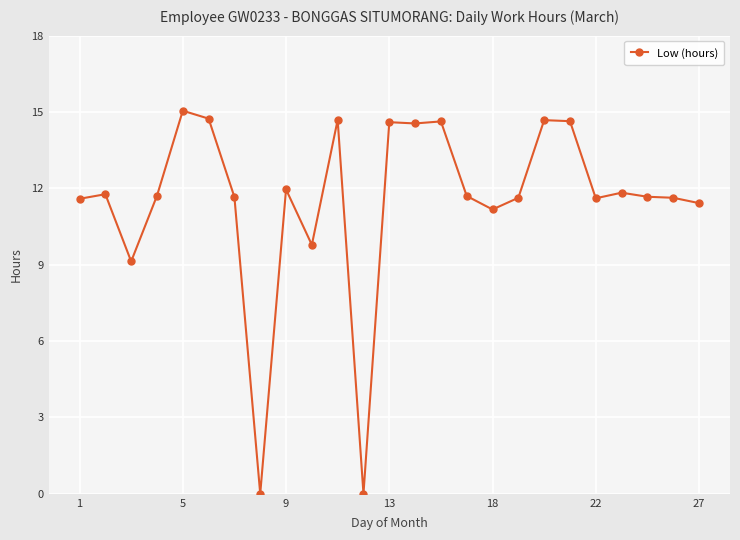

What is the value of the 18th point from the left?

11.6